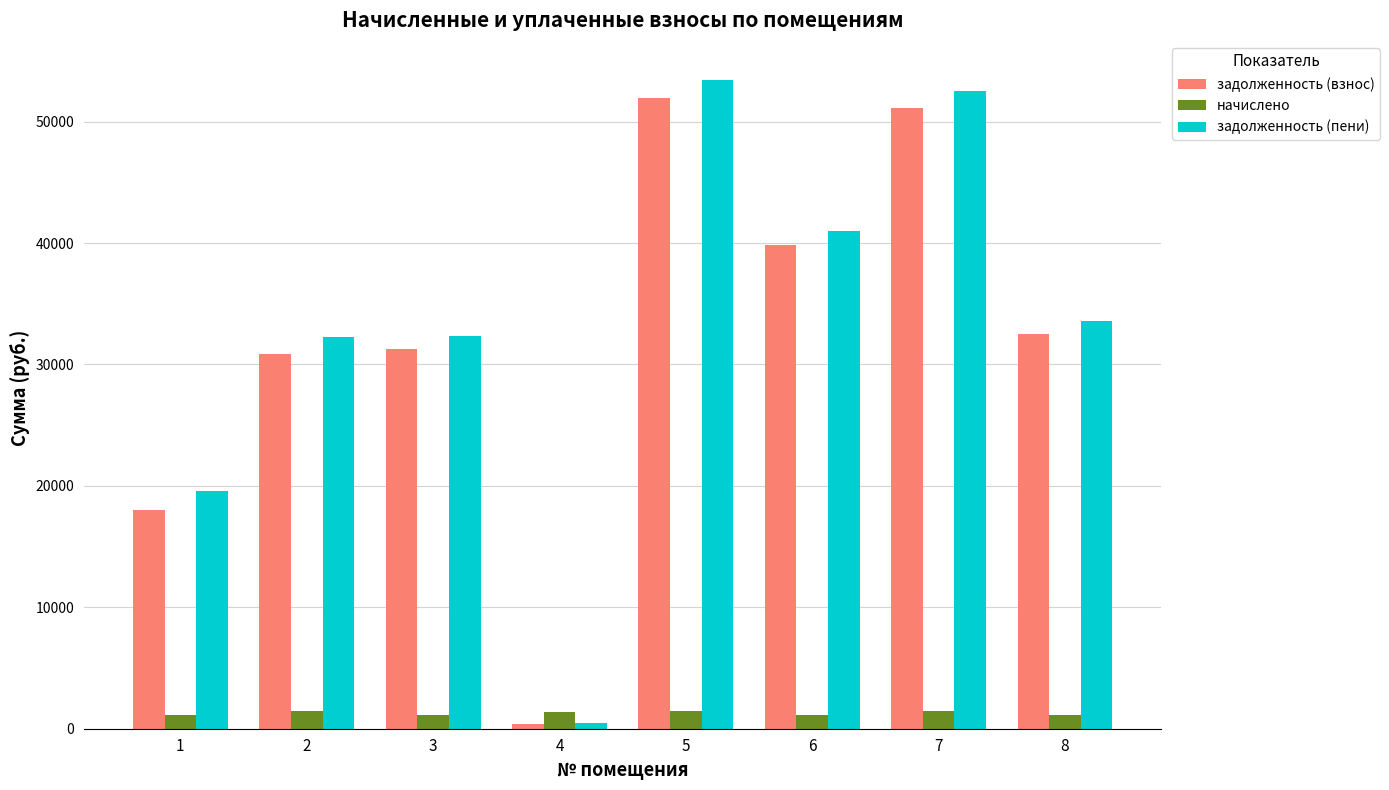

What is the difference between the second highest and second lowest values in the задолженность (пени) series?

33003.7